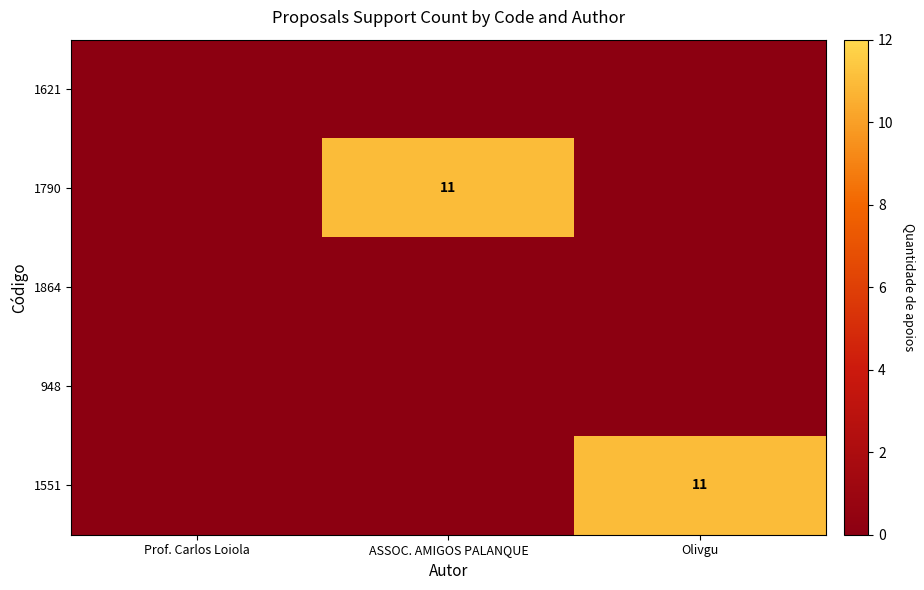

True or false: 1790 has a value of 11 at ASSOC. AMIGOS PALANQUE.

True